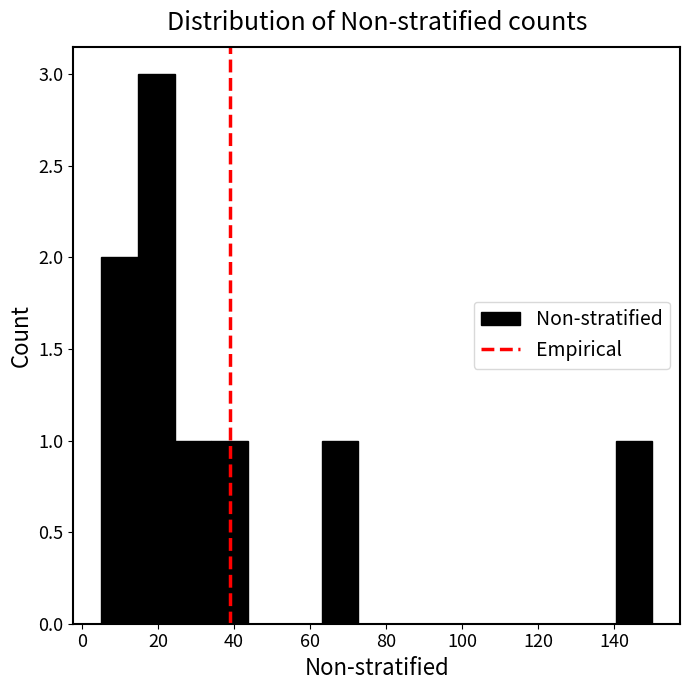

Over which range of the x-axis is the bar tallest?

14 to 24